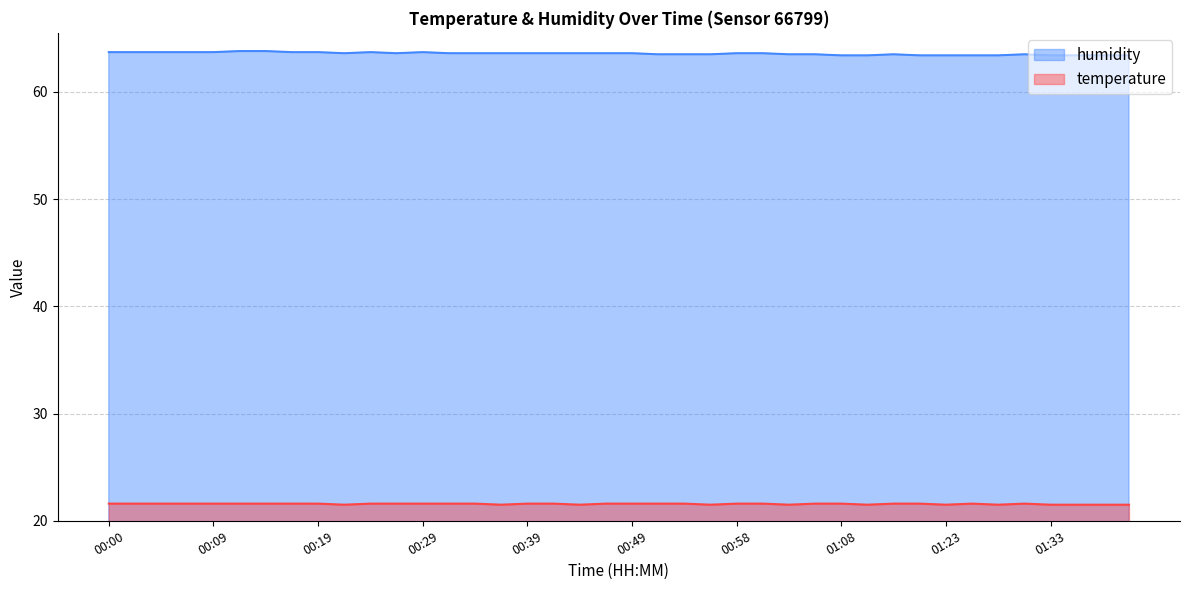

Is it true that temperature equals 21.6 at 00:02?

True